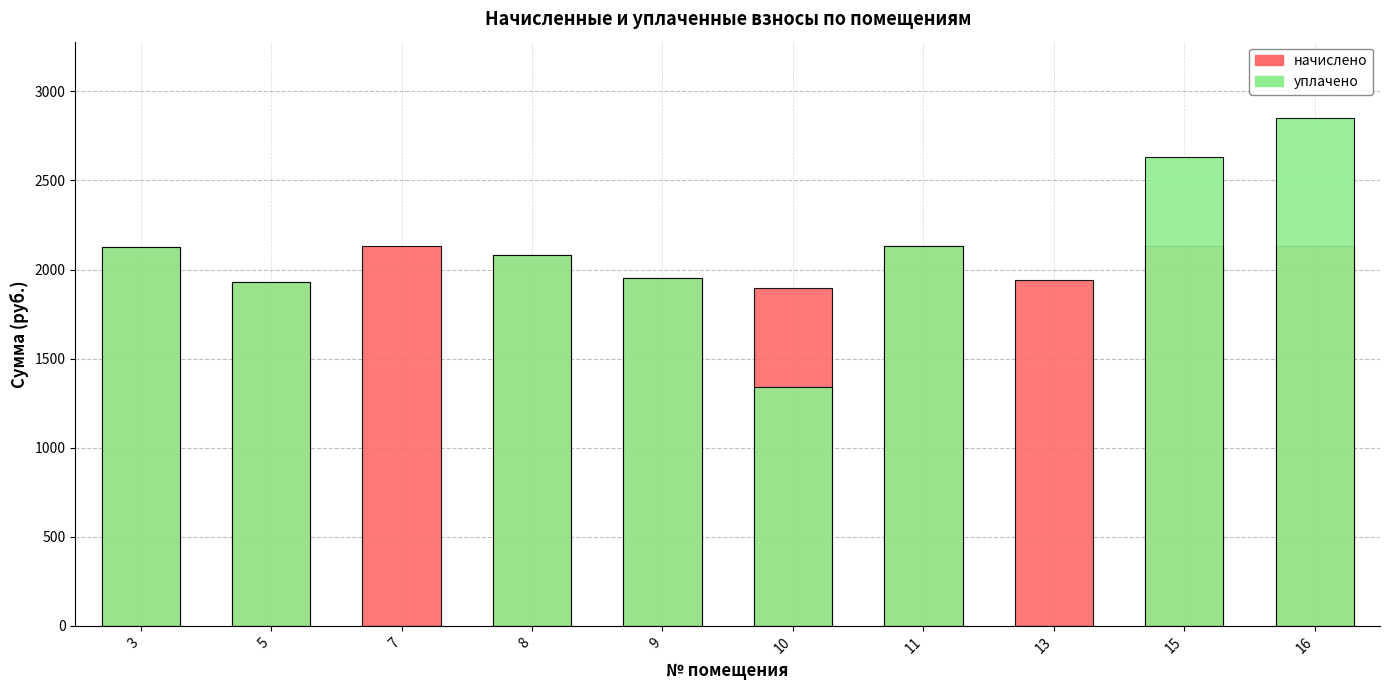

List the series in order of their overall mean, lowest first.

уплачено, начислено